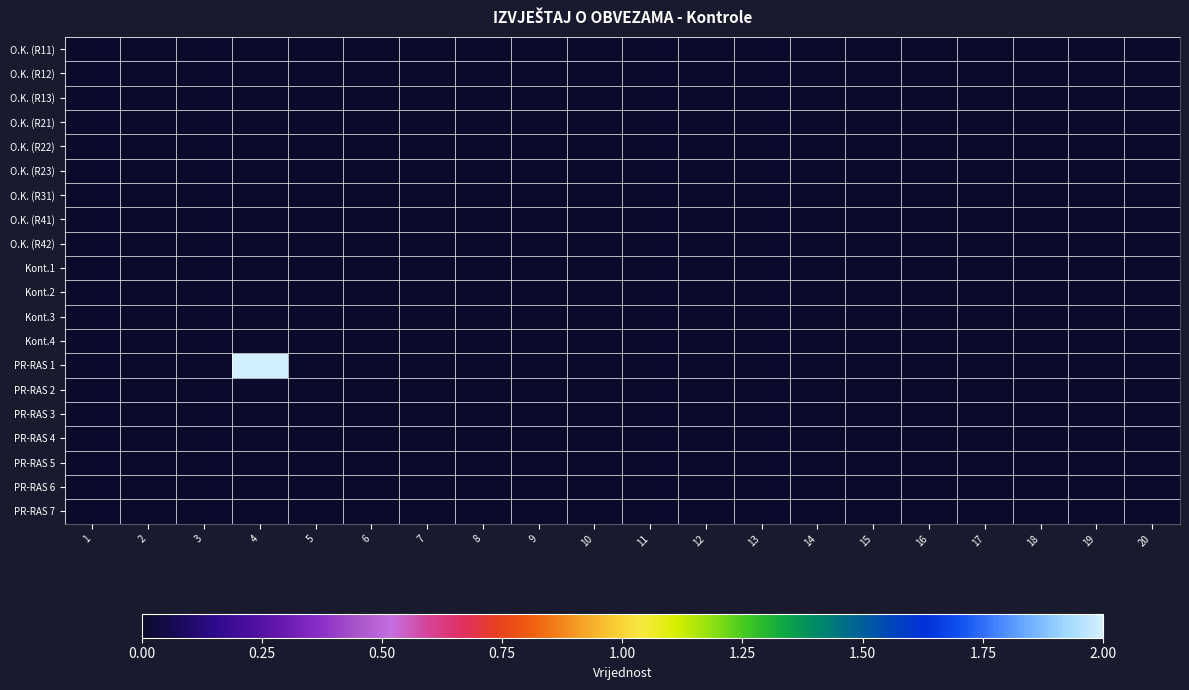

Reading left to right, what are all the values shown in this chart?

O.K. (R11): 1=0	2=0	3=0	4=0	5=0	6=0	7=0	8=0	9=0	10=0	11=0	12=0	13=0	14=0	15=0	16=0	17=0	18=0	19=0	20=0
O.K. (R12): 1=0	2=0	3=0	4=0	5=0	6=0	7=0	8=0	9=0	10=0	11=0	12=0	13=0	14=0	15=0	16=0	17=0	18=0	19=0	20=0
O.K. (R13): 1=0	2=0	3=0	4=0	5=0	6=0	7=0	8=0	9=0	10=0	11=0	12=0	13=0	14=0	15=0	16=0	17=0	18=0	19=0	20=0
O.K. (R21): 1=0	2=0	3=0	4=0	5=0	6=0	7=0	8=0	9=0	10=0	11=0	12=0	13=0	14=0	15=0	16=0	17=0	18=0	19=0	20=0
O.K. (R22): 1=0	2=0	3=0	4=0	5=0	6=0	7=0	8=0	9=0	10=0	11=0	12=0	13=0	14=0	15=0	16=0	17=0	18=0	19=0	20=0
O.K. (R23): 1=0	2=0	3=0	4=0	5=0	6=0	7=0	8=0	9=0	10=0	11=0	12=0	13=0	14=0	15=0	16=0	17=0	18=0	19=0	20=0
O.K. (R31): 1=0	2=0	3=0	4=0	5=0	6=0	7=0	8=0	9=0	10=0	11=0	12=0	13=0	14=0	15=0	16=0	17=0	18=0	19=0	20=0
O.K. (R41): 1=0	2=0	3=0	4=0	5=0	6=0	7=0	8=0	9=0	10=0	11=0	12=0	13=0	14=0	15=0	16=0	17=0	18=0	19=0	20=0
O.K. (R42): 1=0	2=0	3=0	4=0	5=0	6=0	7=0	8=0	9=0	10=0	11=0	12=0	13=0	14=0	15=0	16=0	17=0	18=0	19=0	20=0
Kont.1: 1=0	2=0	3=0	4=0	5=0	6=0	7=0	8=0	9=0	10=0	11=0	12=0	13=0	14=0	15=0	16=0	17=0	18=0	19=0	20=0
Kont.2: 1=0	2=0	3=0	4=0	5=0	6=0	7=0	8=0	9=0	10=0	11=0	12=0	13=0	14=0	15=0	16=0	17=0	18=0	19=0	20=0
Kont.3: 1=0	2=0	3=0	4=0	5=0	6=0	7=0	8=0	9=0	10=0	11=0	12=0	13=0	14=0	15=0	16=0	17=0	18=0	19=0	20=0
Kont.4: 1=0	2=0	3=0	4=0	5=0	6=0	7=0	8=0	9=0	10=0	11=0	12=0	13=0	14=0	15=0	16=0	17=0	18=0	19=0	20=0
PR-RAS 1: 1=0	2=0	3=0	4=2	5=0	6=0	7=0	8=0	9=0	10=0	11=0	12=0	13=0	14=0	15=0	16=0	17=0	18=0	19=0	20=0
PR-RAS 2: 1=0	2=0	3=0	4=0	5=0	6=0	7=0	8=0	9=0	10=0	11=0	12=0	13=0	14=0	15=0	16=0	17=0	18=0	19=0	20=0
PR-RAS 3: 1=0	2=0	3=0	4=0	5=0	6=0	7=0	8=0	9=0	10=0	11=0	12=0	13=0	14=0	15=0	16=0	17=0	18=0	19=0	20=0
PR-RAS 4: 1=0	2=0	3=0	4=0	5=0	6=0	7=0	8=0	9=0	10=0	11=0	12=0	13=0	14=0	15=0	16=0	17=0	18=0	19=0	20=0
PR-RAS 5: 1=0	2=0	3=0	4=0	5=0	6=0	7=0	8=0	9=0	10=0	11=0	12=0	13=0	14=0	15=0	16=0	17=0	18=0	19=0	20=0
PR-RAS 6: 1=0	2=0	3=0	4=0	5=0	6=0	7=0	8=0	9=0	10=0	11=0	12=0	13=0	14=0	15=0	16=0	17=0	18=0	19=0	20=0
PR-RAS 7: 1=0	2=0	3=0	4=0	5=0	6=0	7=0	8=0	9=0	10=0	11=0	12=0	13=0	14=0	15=0	16=0	17=0	18=0	19=0	20=0